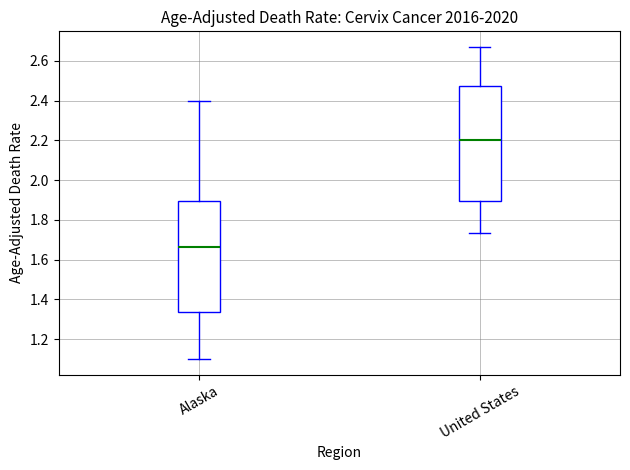

Comparing the boxes themselves (not the whiskers), which one is the tallest?

United States